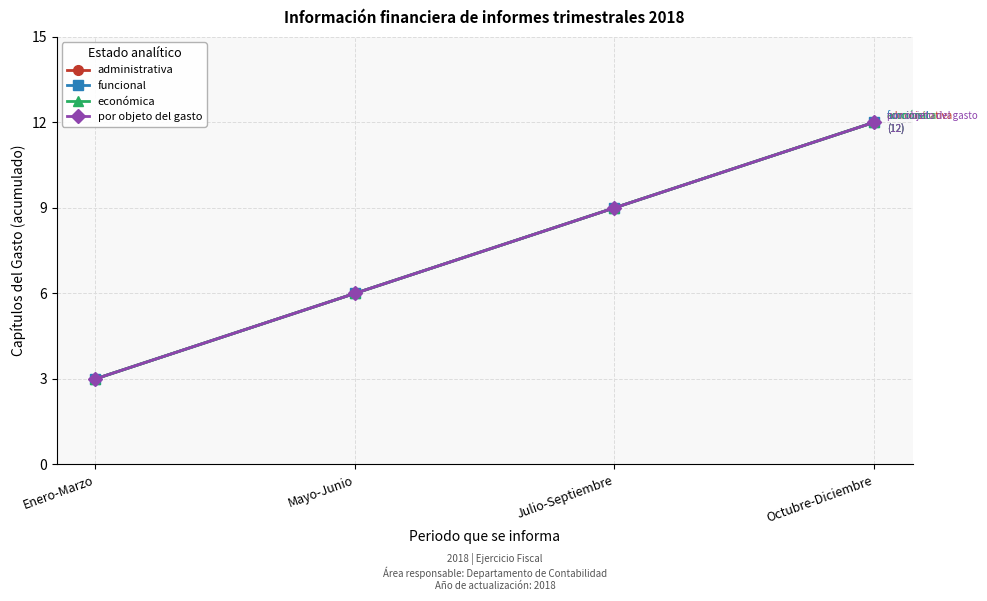

At which label does administrativa reach its peak?

Octubre-Diciembre